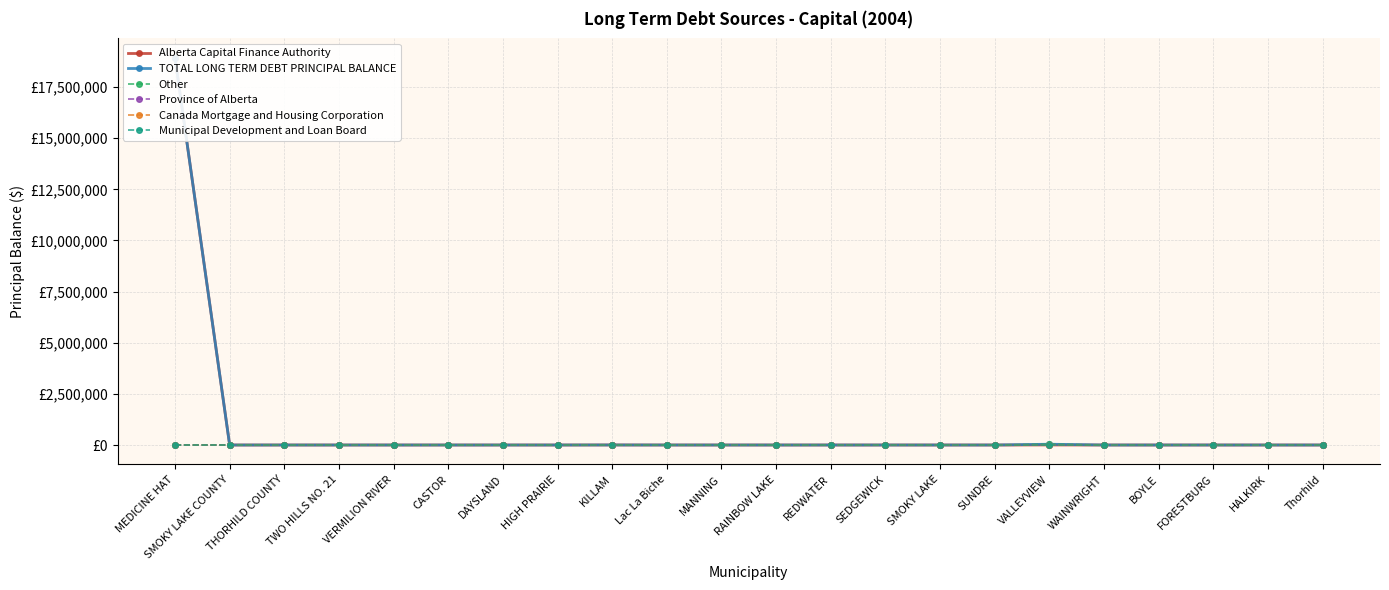

How many lines are shown in the chart?

6